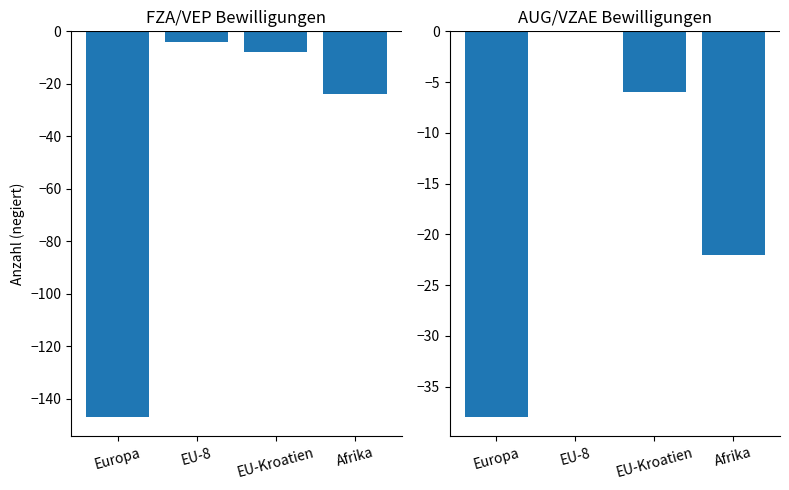

The Total AUG/VZAE series shows -10 at EU-Kroatien. True or false?

False